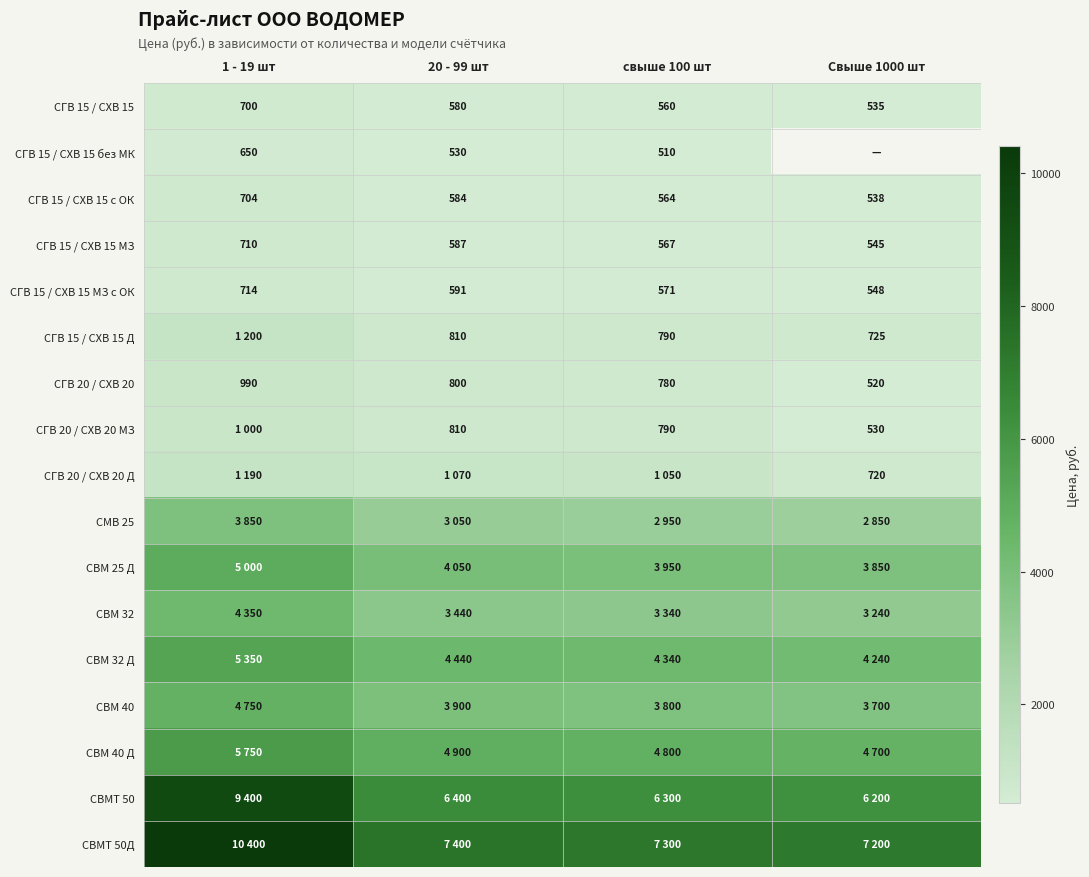

Rank the categories by СГВ 15 / СХВ 15 МЗ с ОК value from highest to lowest.

1 - 19 шт, 20 - 99 шт, свыше 100 шт, Свыше 1000 шт